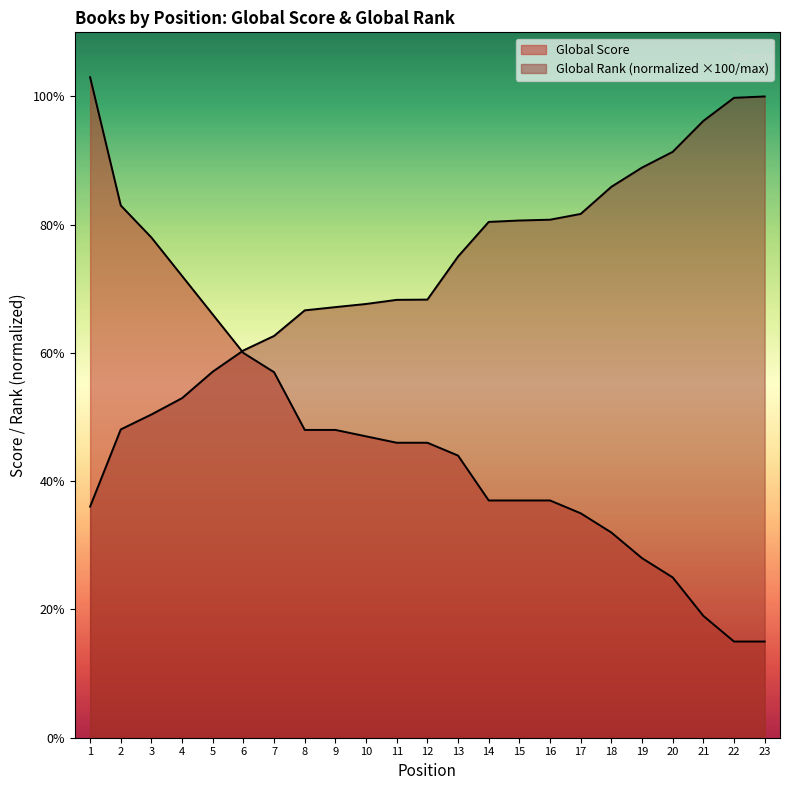

How many lines are shown in the chart?

2